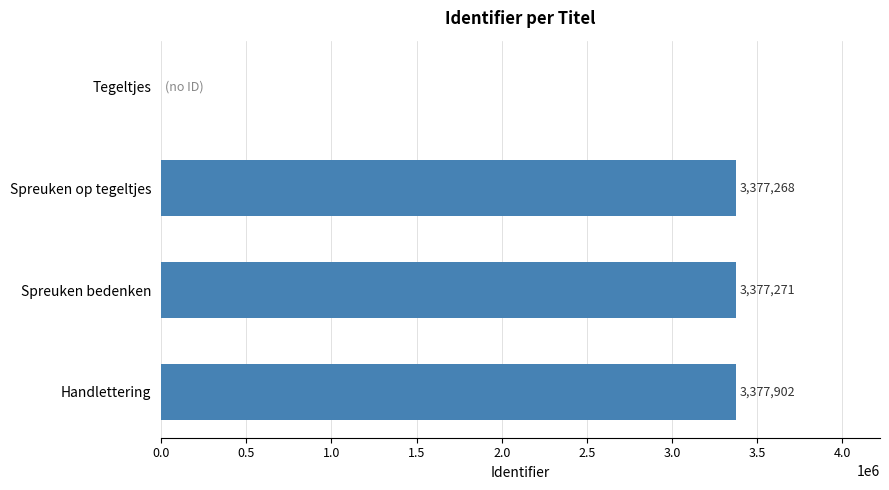

Is it true that the value at Spreuken bedenken is 4433573?

False